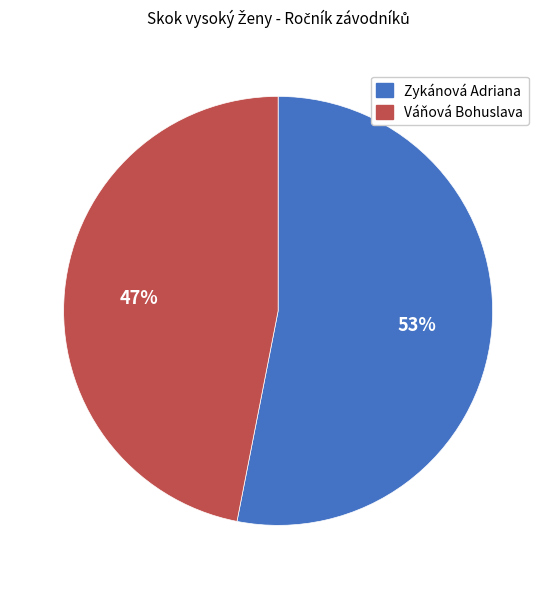

True or false: Váňová Bohuslava accounts for 47% of the total.

True